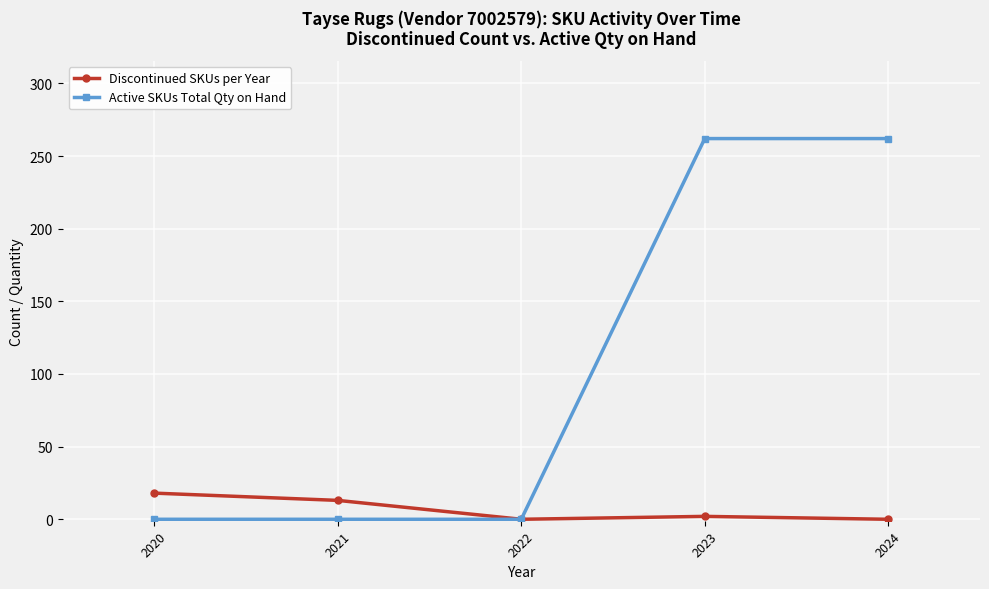

What is the greatest value displayed?

262